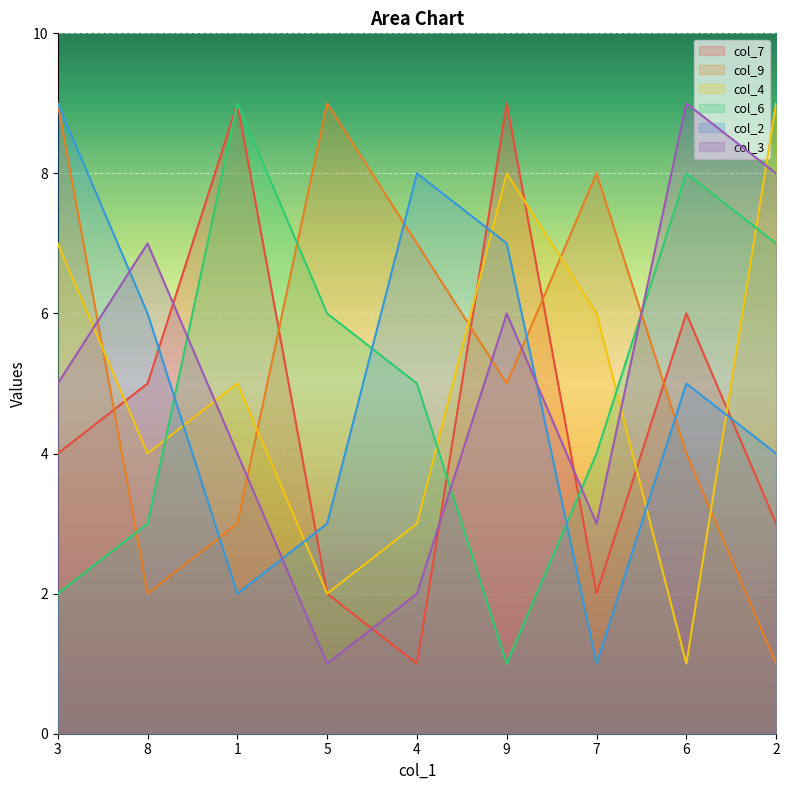

What is the spread (max minus min) of values at 2?

8